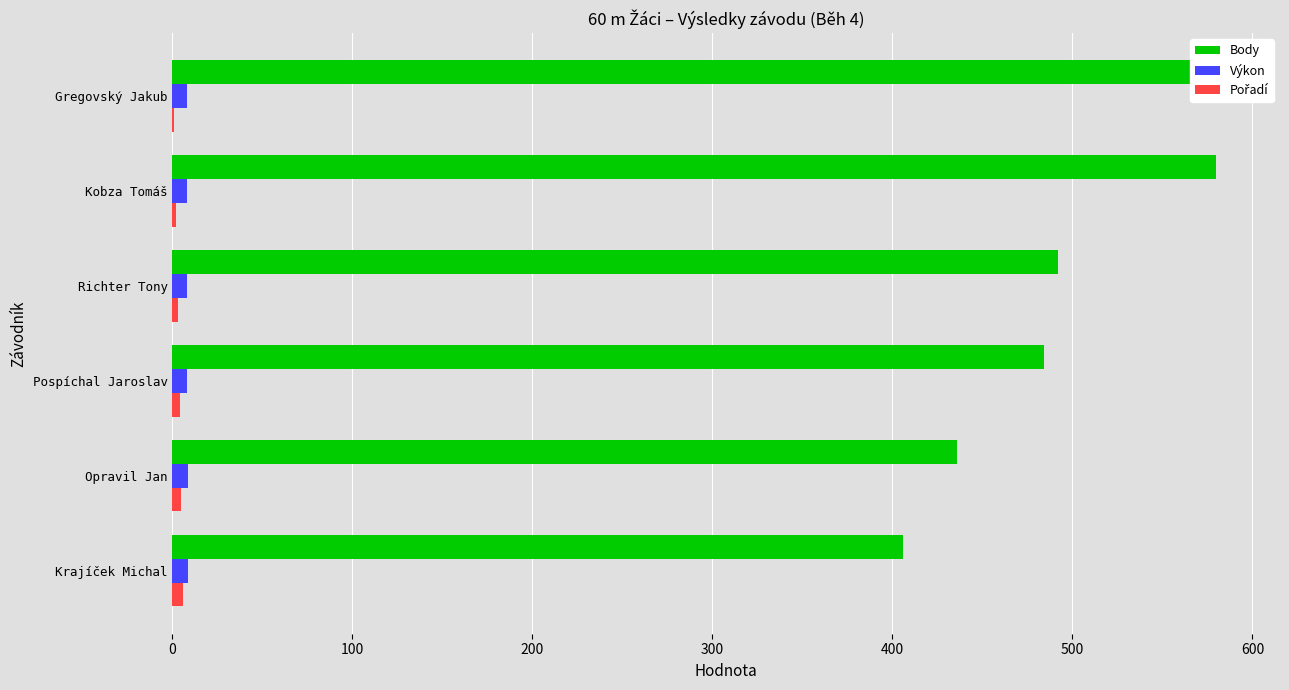

Reading left to right, transcribe all the data shown in this chart.

Body: 0=586.0	100=580.0	200=492.0	300=484.0	400=436.0	500=406.0
Výkon: 0=7.9	100=7.9	200=8.2	300=8.3	400=8.4	500=8.6
Pořadí: 0=1.0	100=2.0	200=3.0	300=4.0	400=5.0	500=6.0